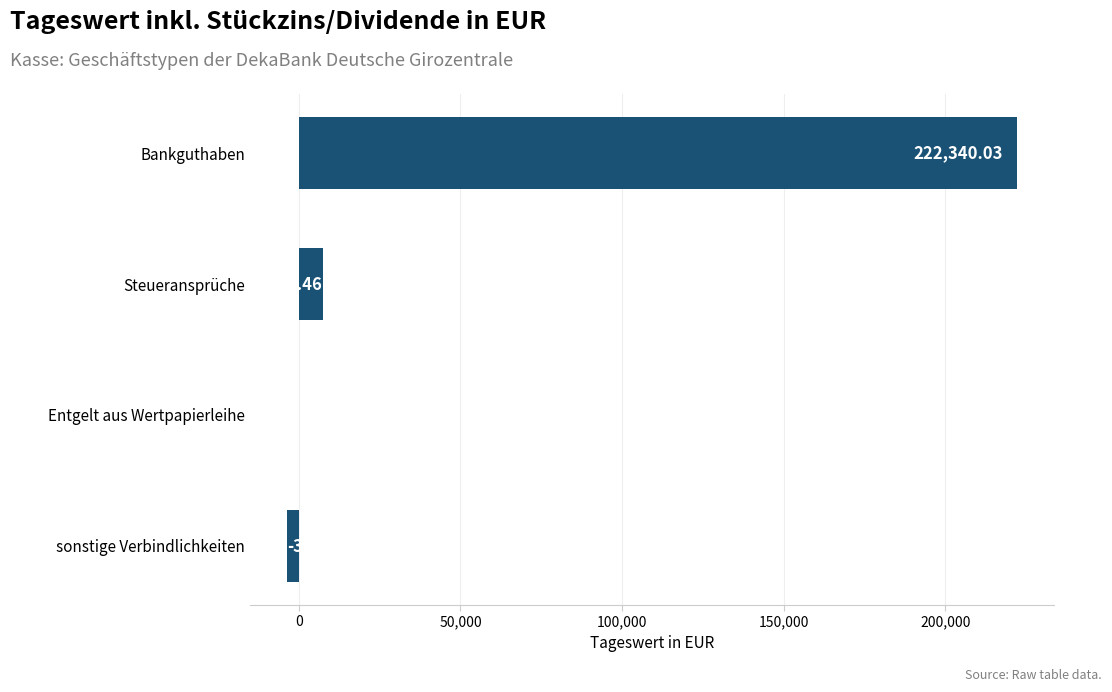

What is the sum of all values?

225988.8